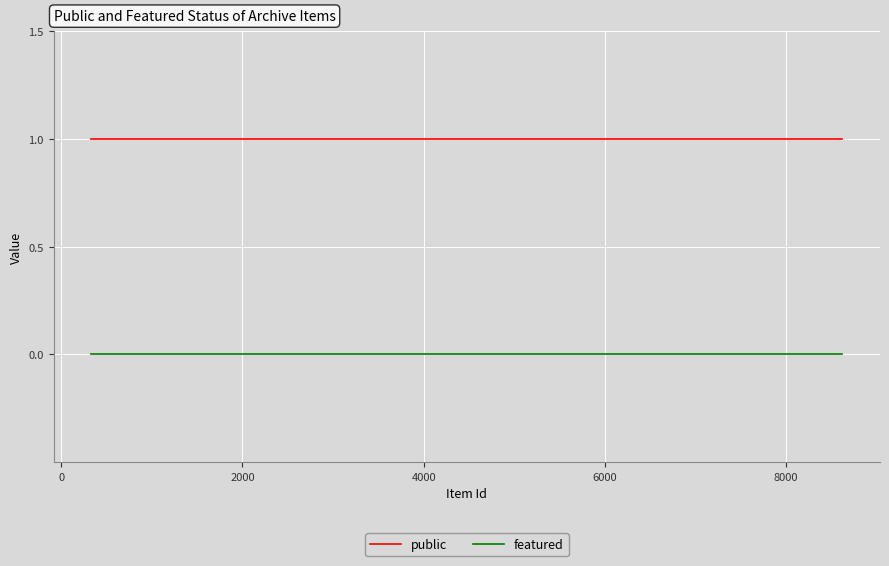

True or false: public has more than 0 interior local peaks.

False